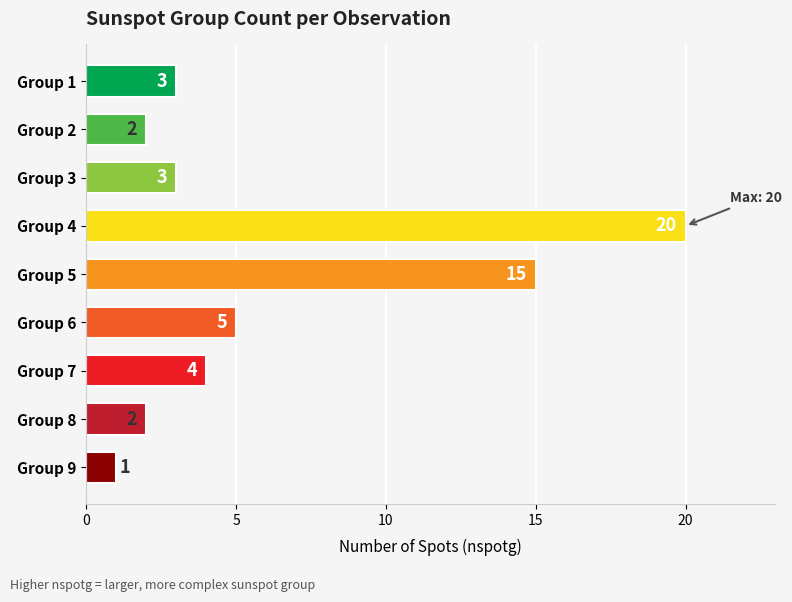

What is the value of the 5th bar from the top?

15